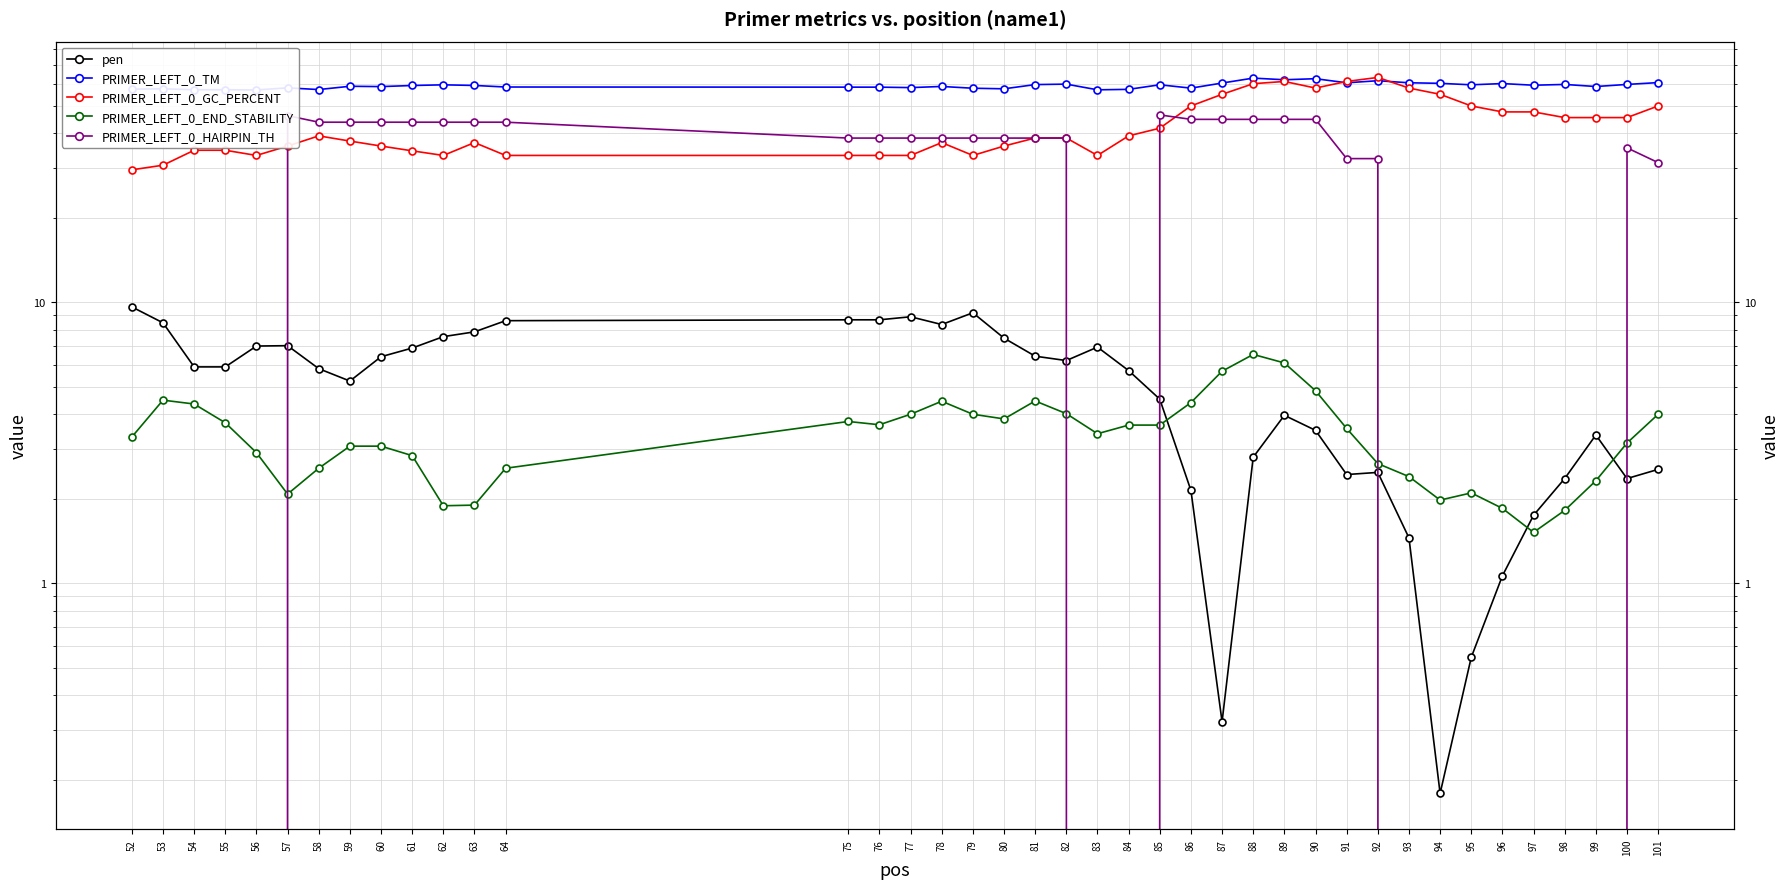

True or false: PRIMER_LEFT_0_TM and PRIMER_LEFT_0_HAIRPIN_TH cross at least once.

False